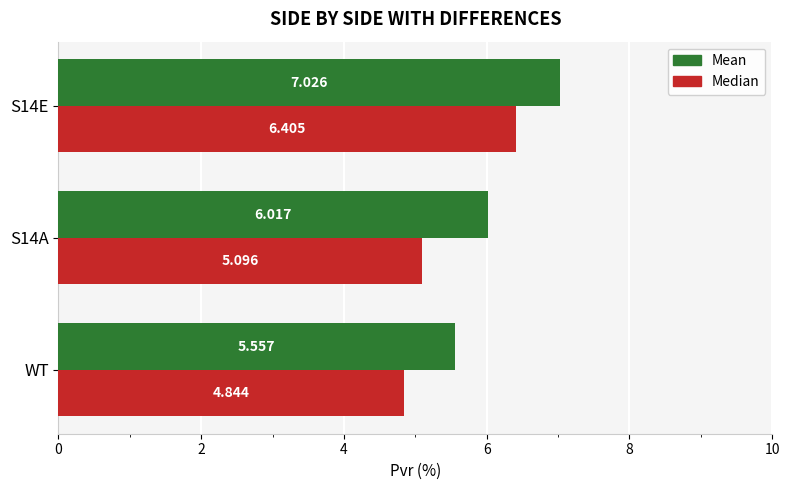

At S14E, list the series in order from largest to smallest.

Mean, Median